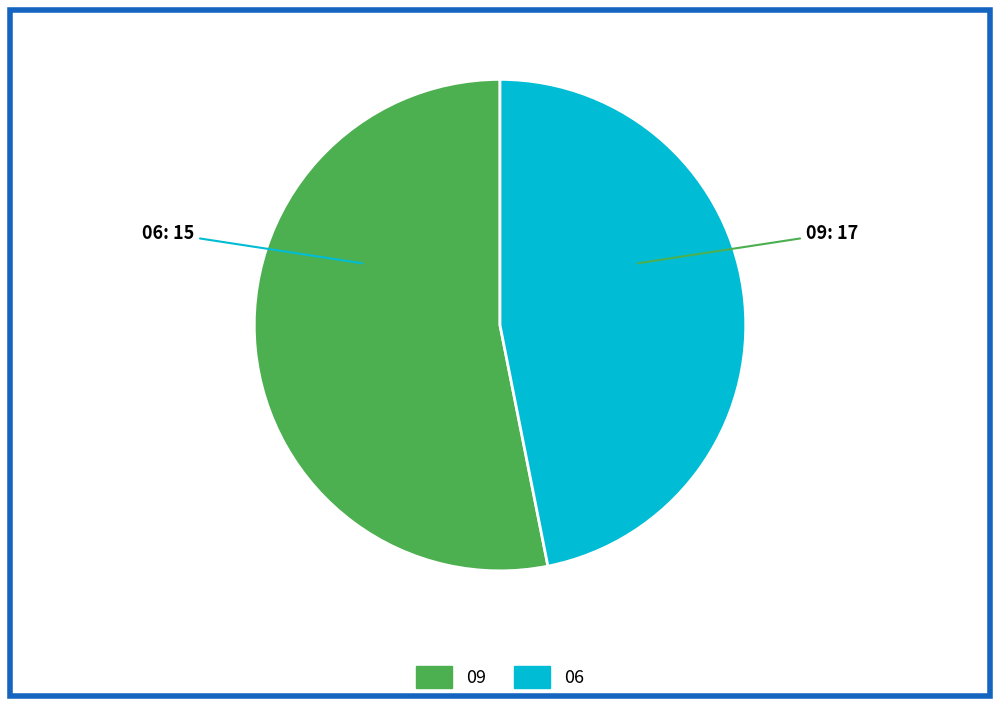

Does any single category account for the majority?

Yes